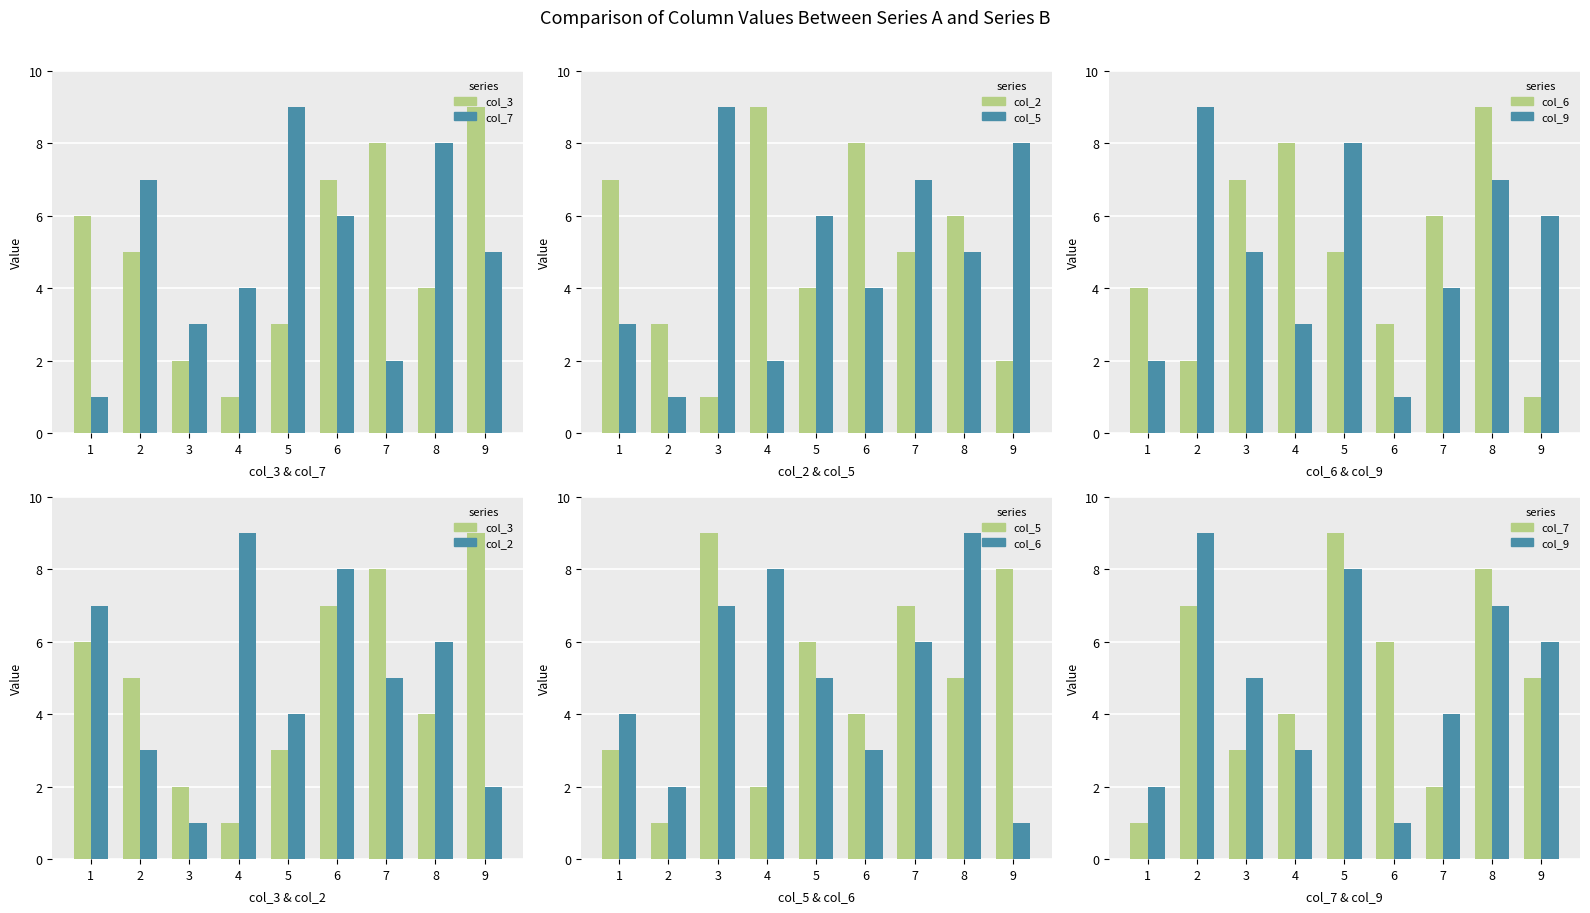

What is the maximum value shown in the chart?

9